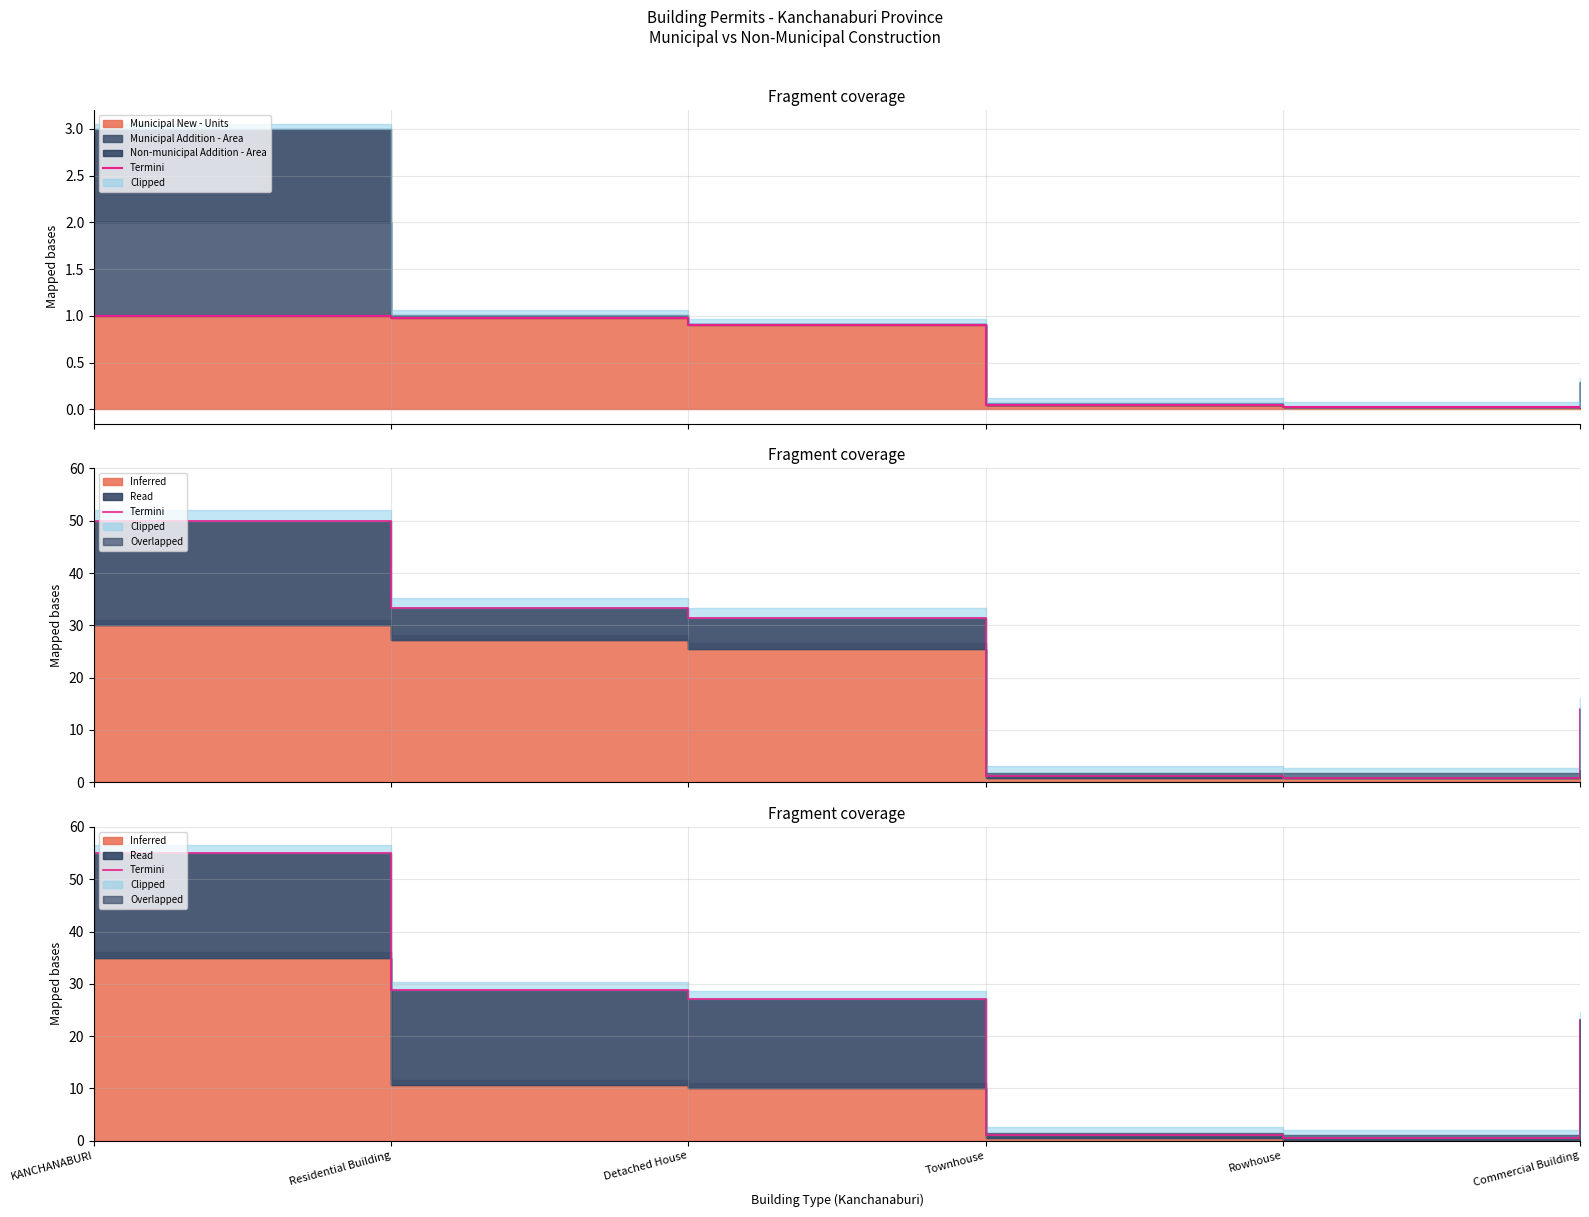

What is the difference between the maximum and minimum values?

54.5